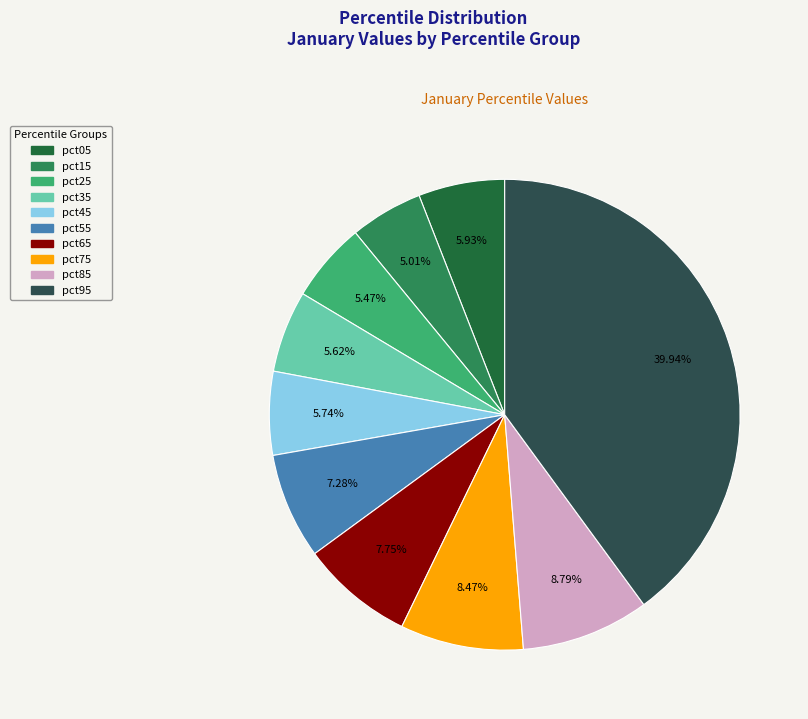

Is there a majority slice in this chart?

No